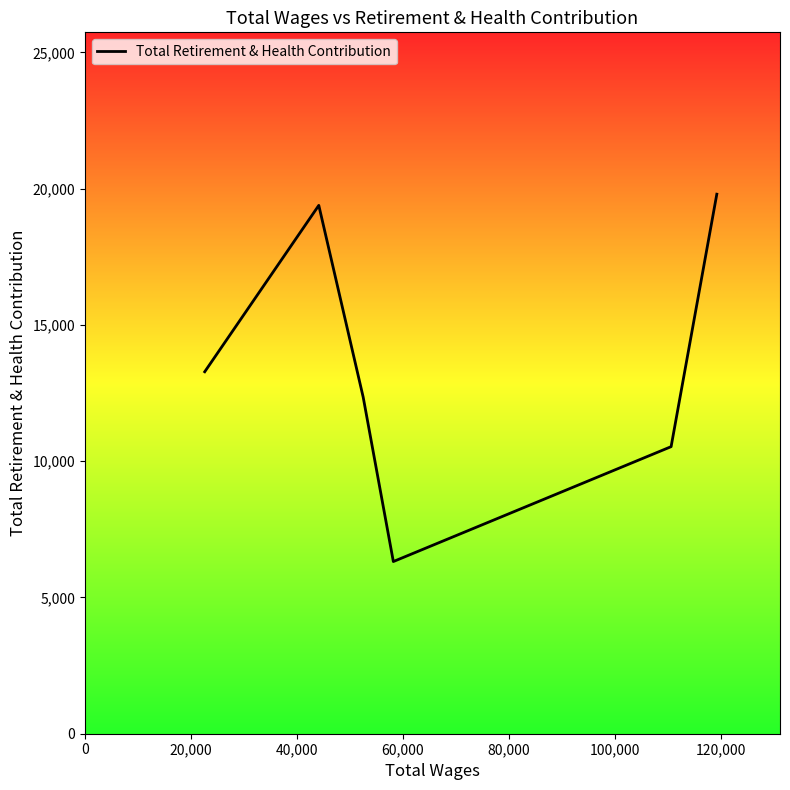

Reading left to right, transcribe all the data shown in this chart.

13280	19385	12346	6317	10532	19795